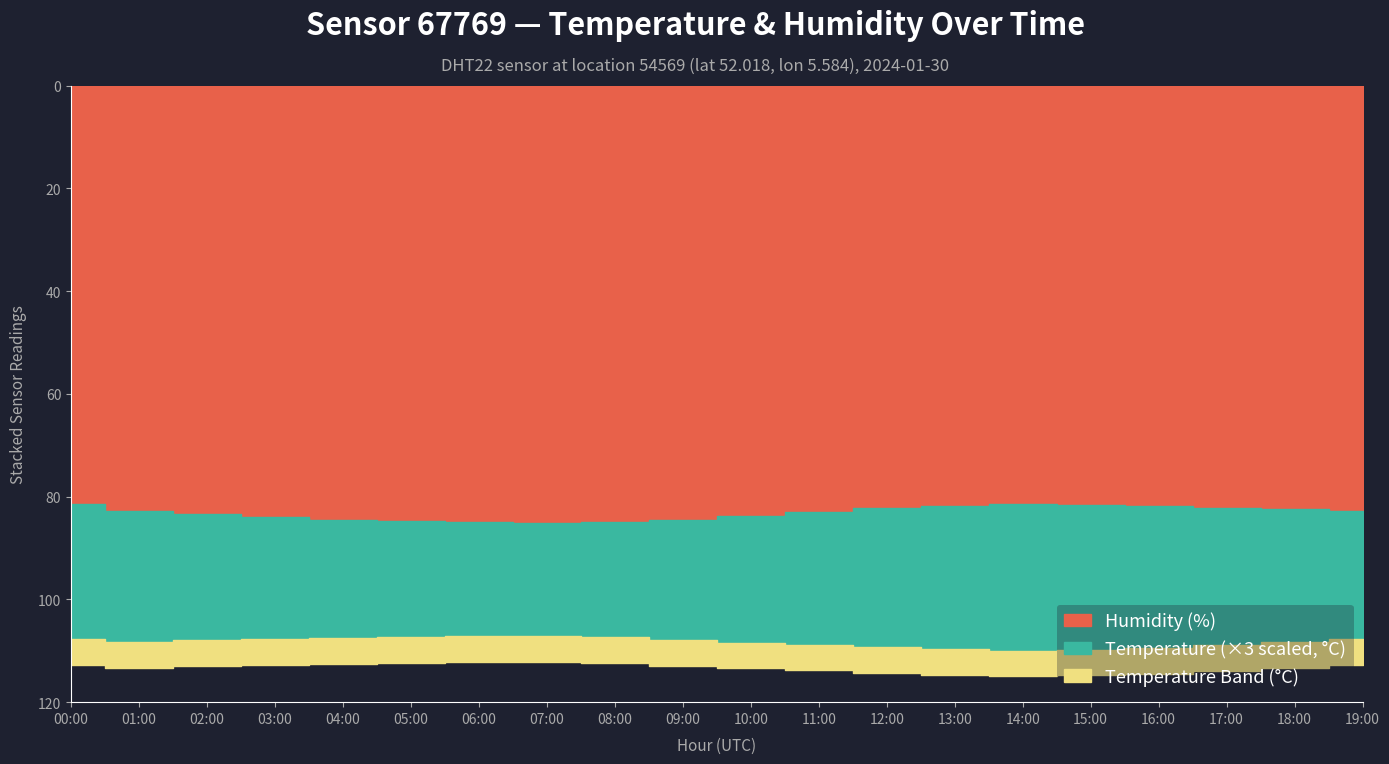

Read the humidity value at 06:00.

85.0